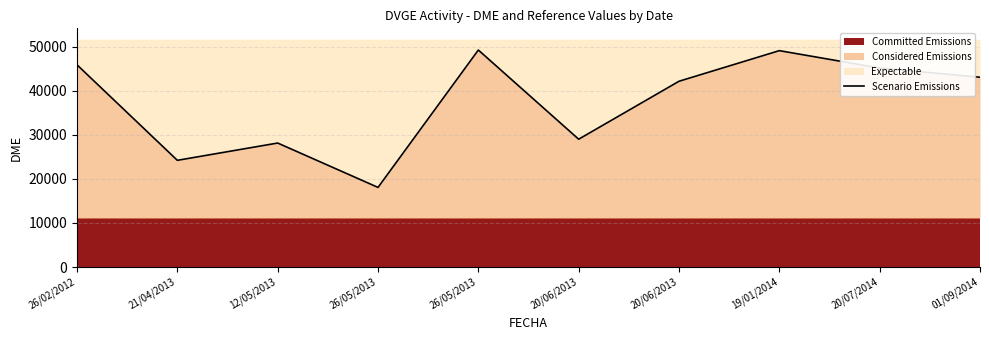

The value at 20/06/2013 is 28428. True or false?

False